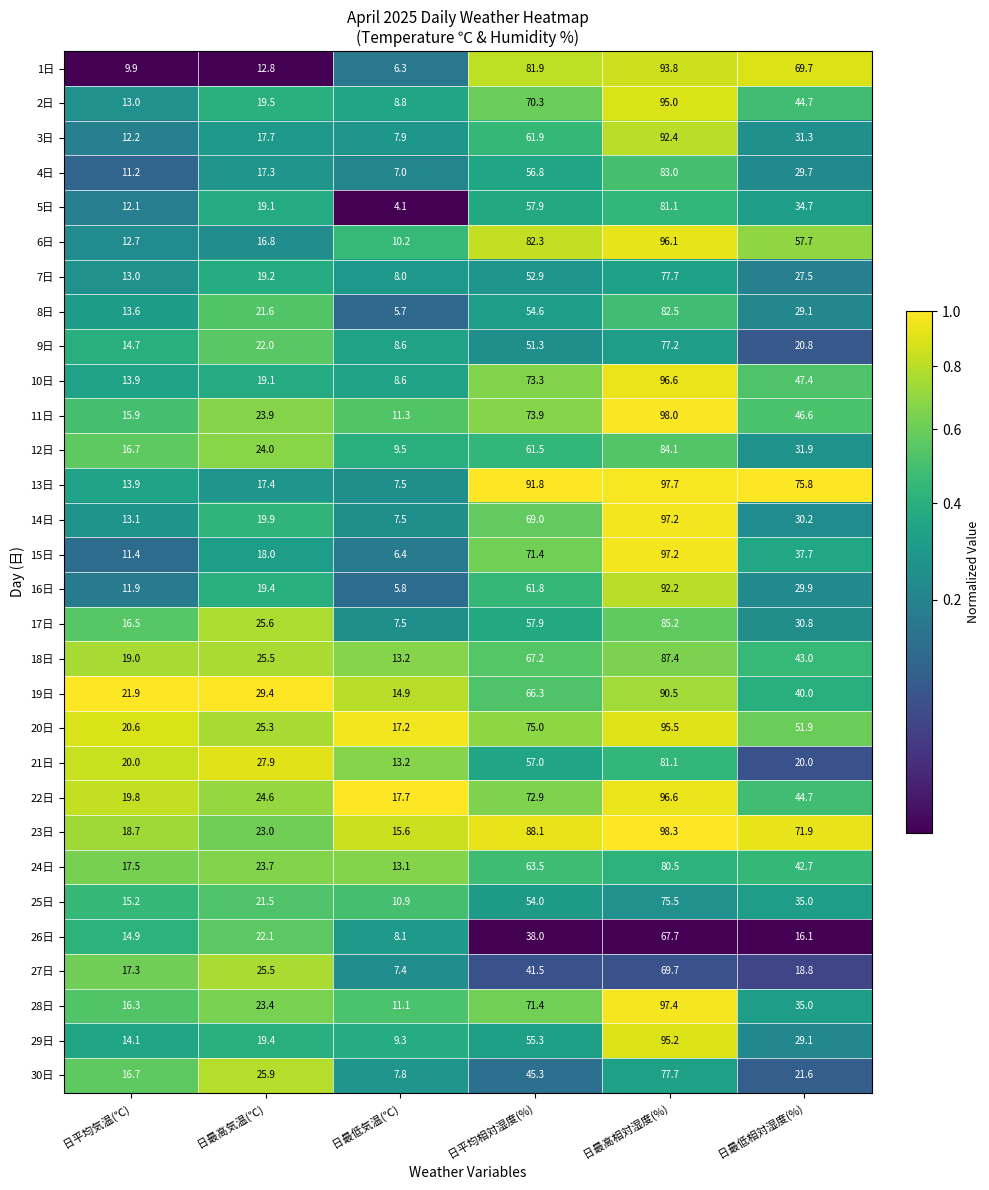

At which label does 27日 first exceed 25?

日最高気温(℃)